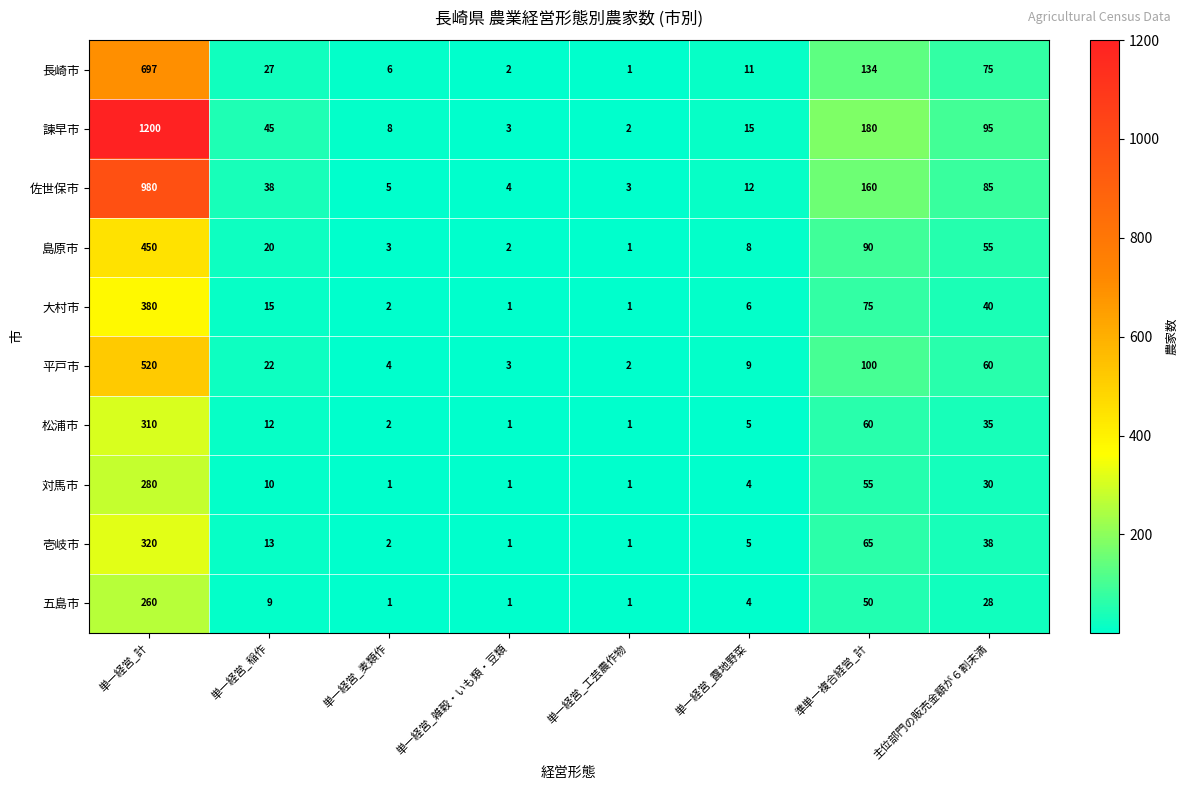

What is the total value across all series at 単一経営_露地野菜?

79